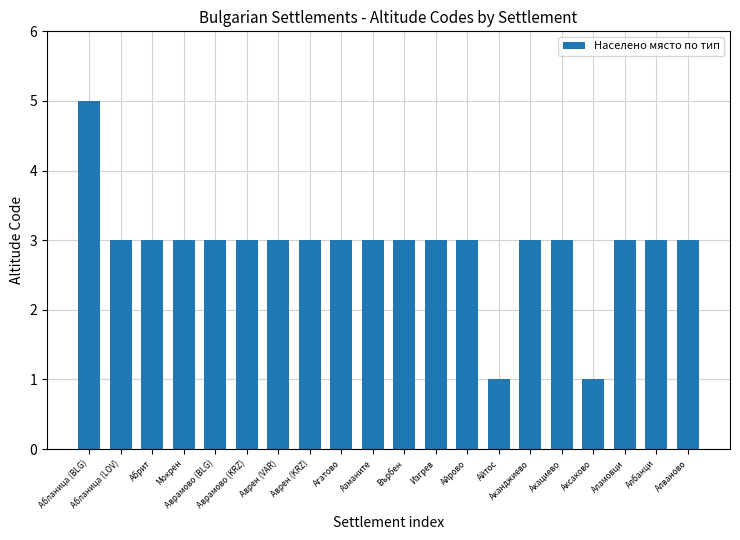

What is the value of the 10th bar from the left?

3